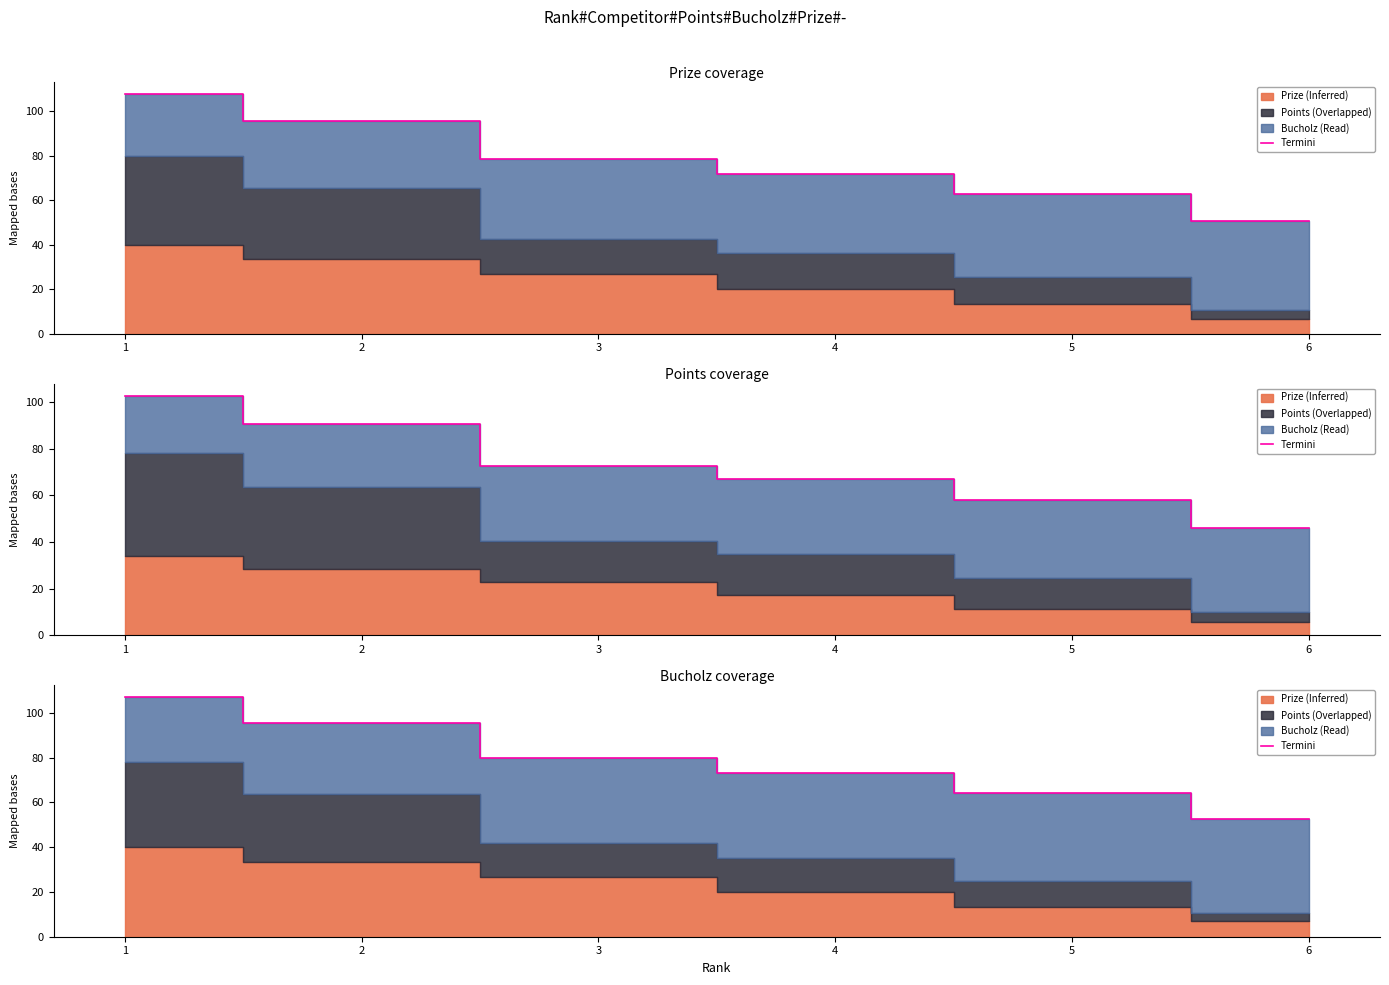

What is the sum of all values?

471.6